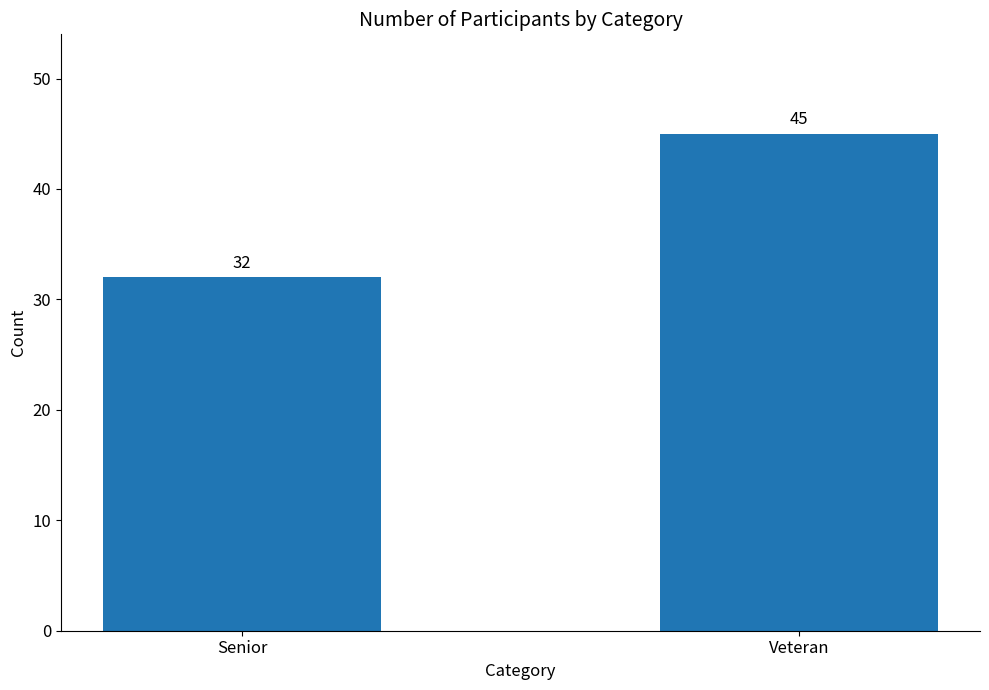

What is the smallest value displayed?

32